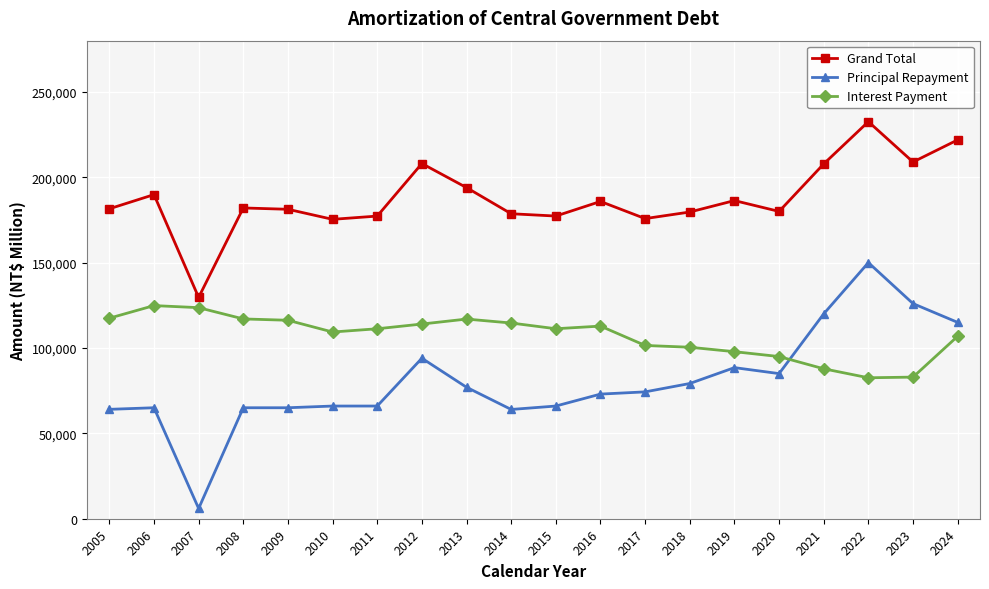

Is it true that Interest Payment equals 113393 at 2022?

False